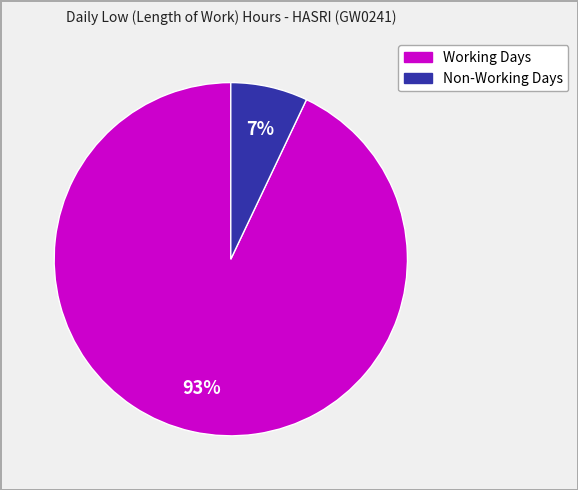

Is there a majority slice in this chart?

Yes